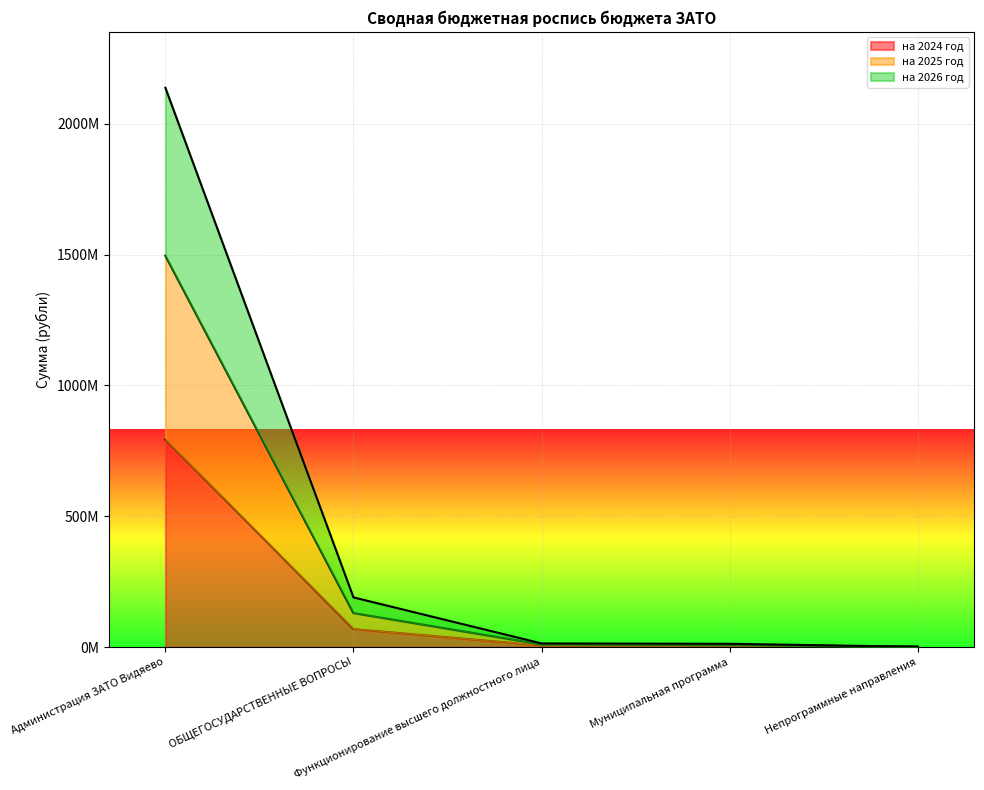

What is the total value across all series at Непрограммные направления?

4022880.0